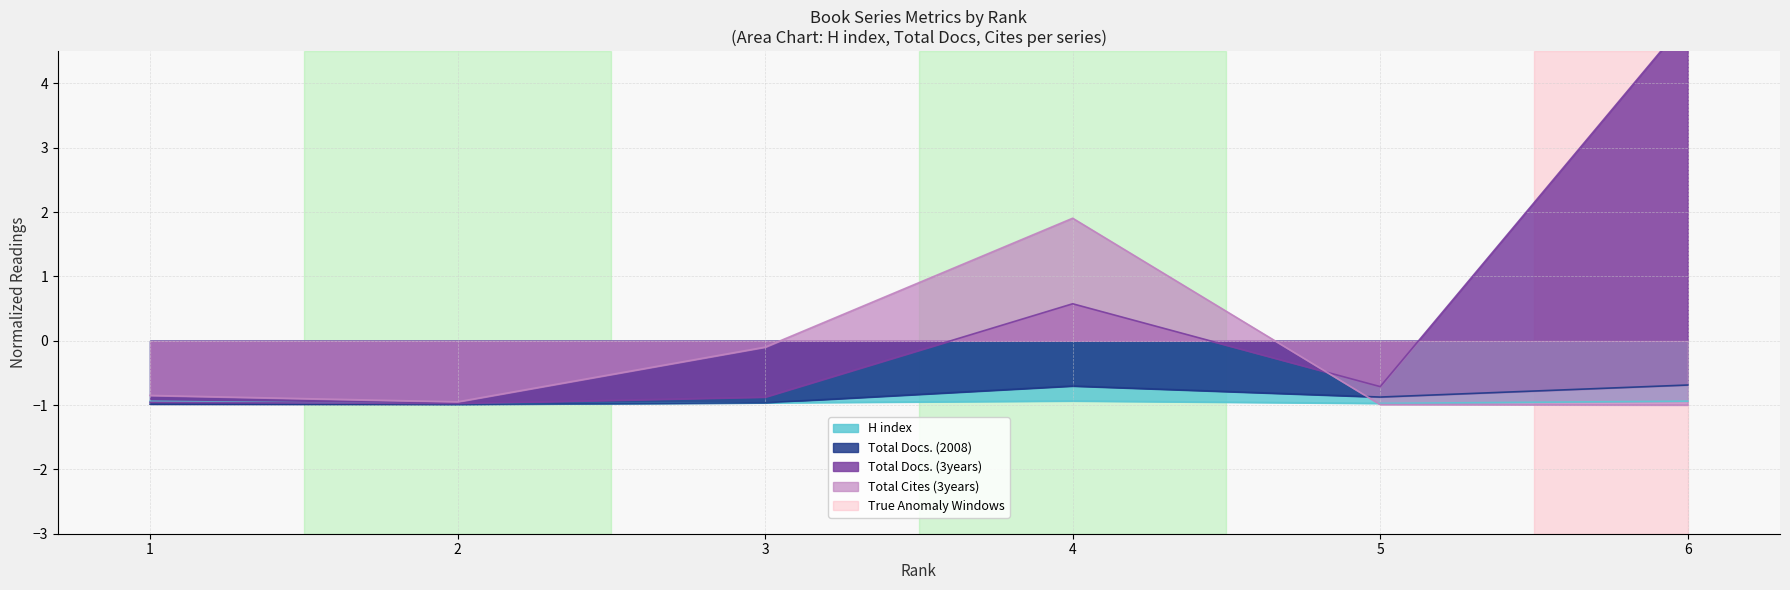

After their last crossing, which series has the higher values: Total Docs. (2008) or H index?

Total Docs. (2008)